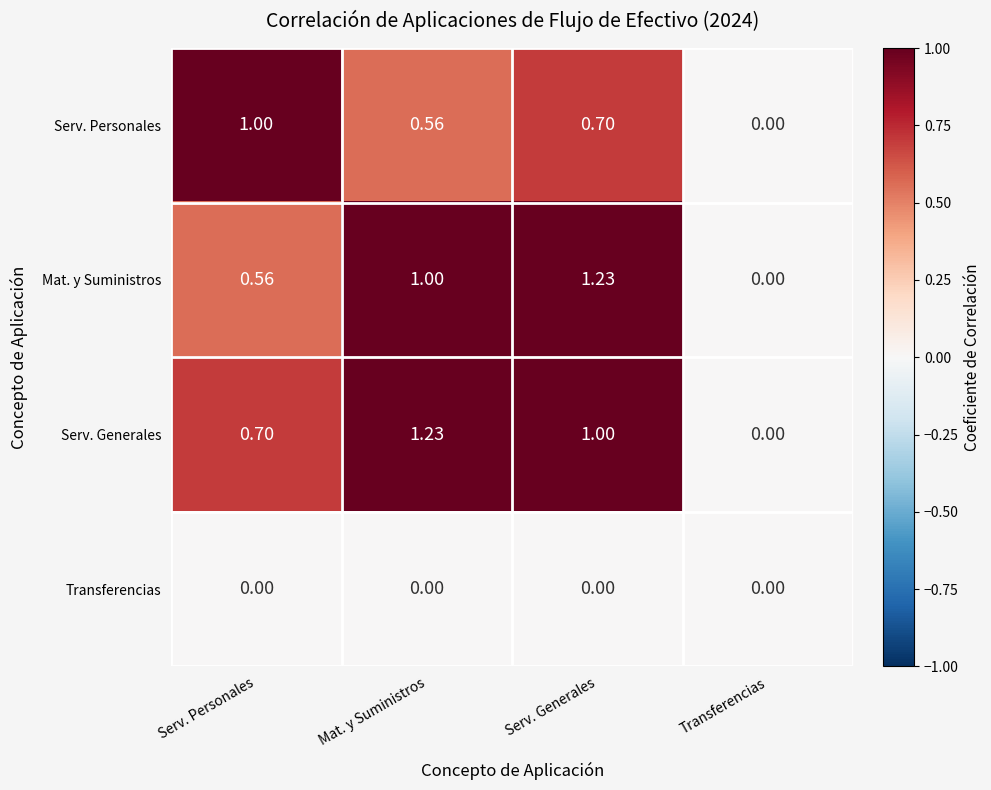

Which series changed the most between Mat. y Suministros and Transferencias?

Serv. Generales